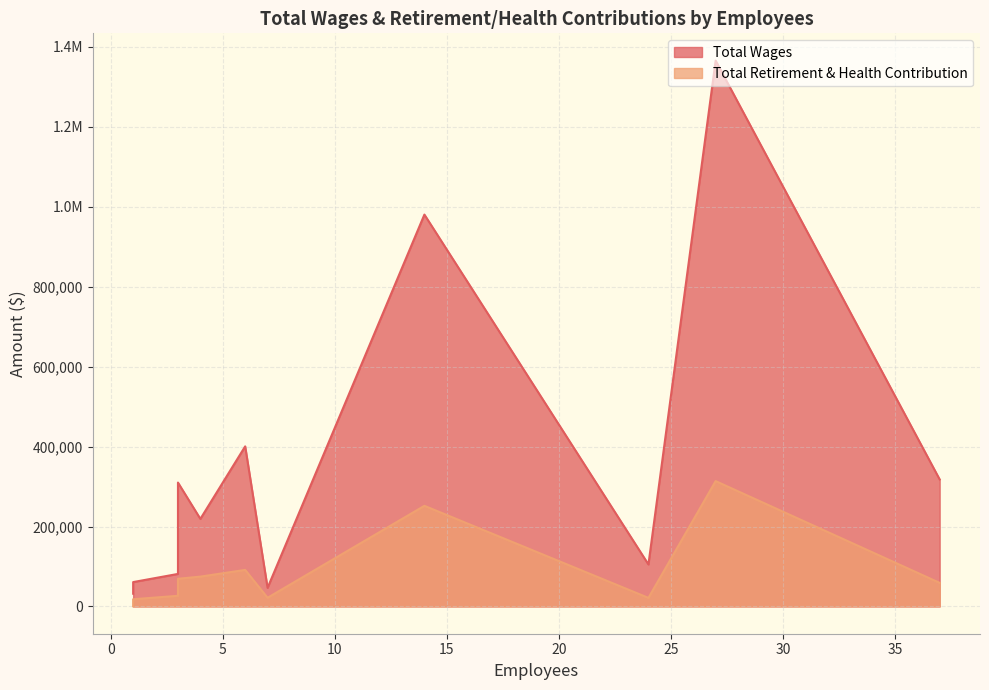

How many lines are shown in the chart?

2